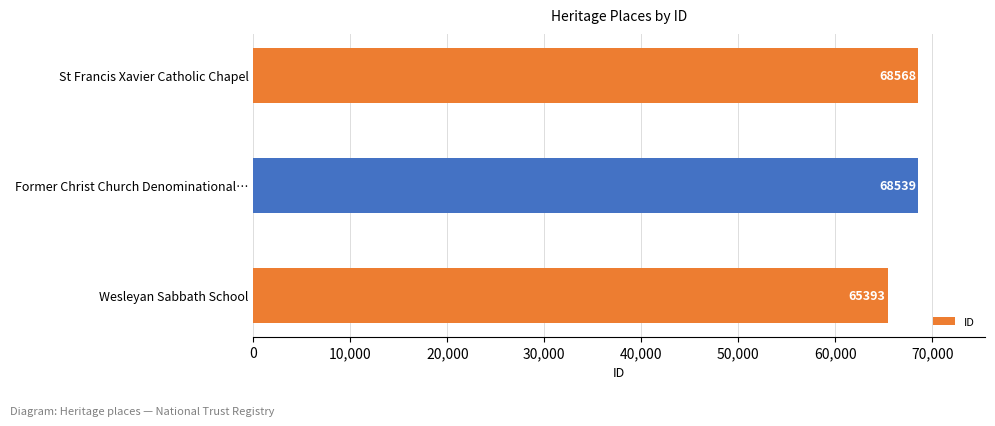

Which has a higher value, Wesleyan Sabbath School or Former Christ Church Denominational…?

Former Christ Church Denominational…